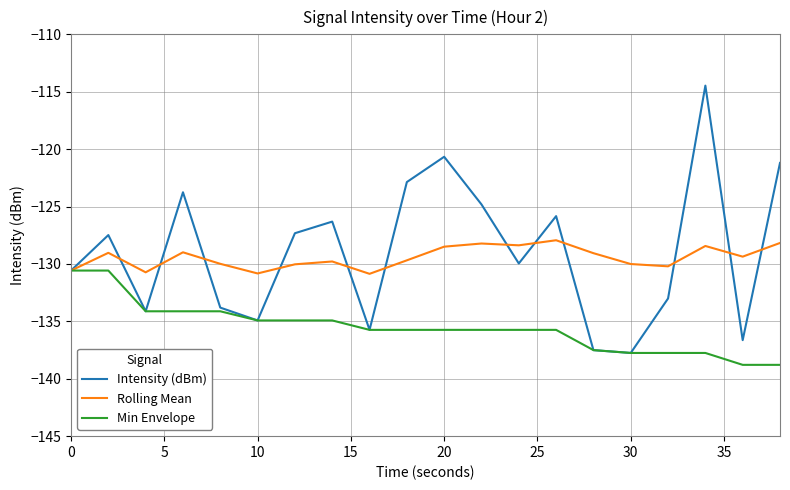

What is the difference between the second highest and second lowest values in the Min Envelope series?

8.2